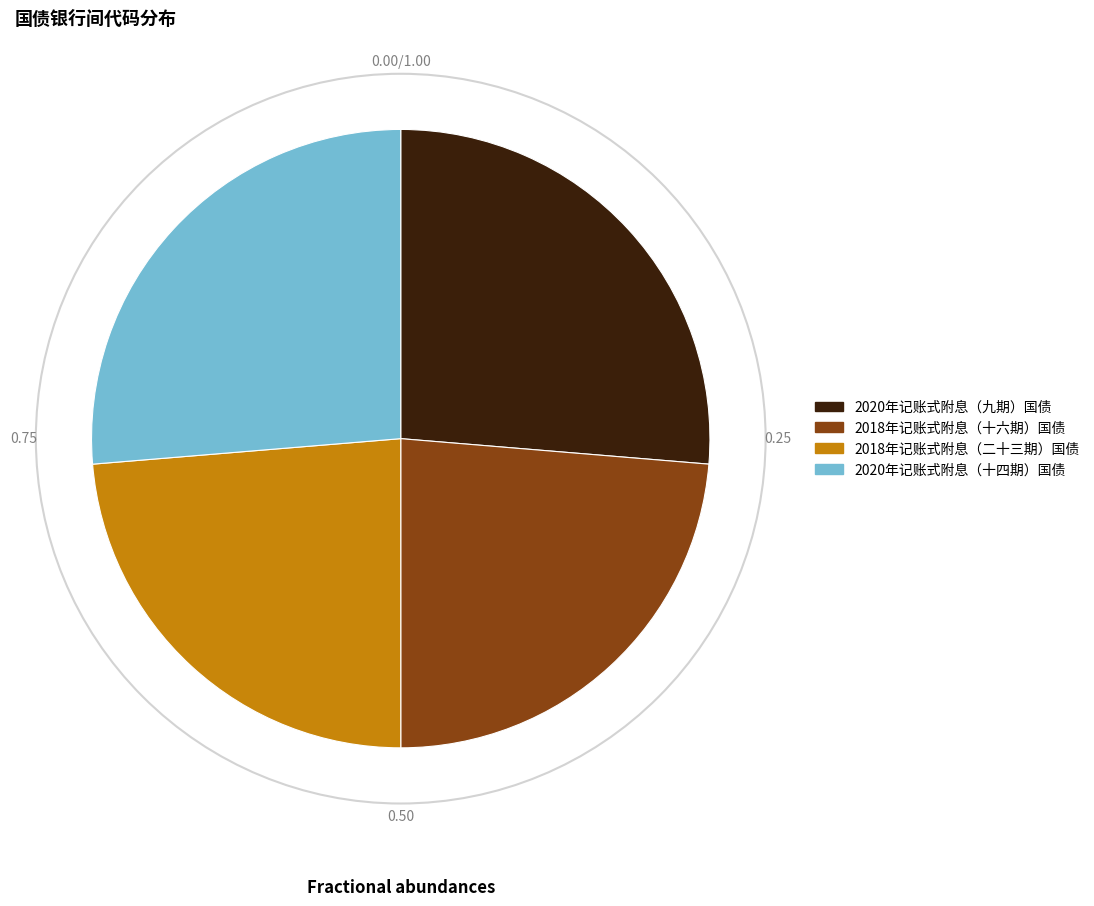

Does any single category account for the majority?

No